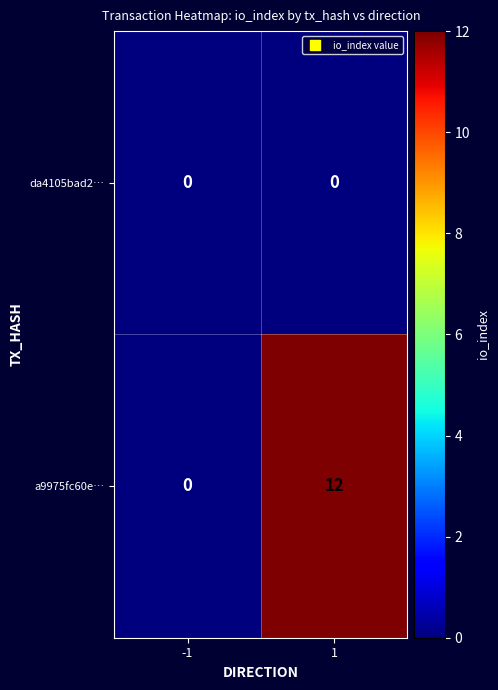

Rank the series by their average value, from highest to lowest.

a9975fc60e…, da4105bad2…